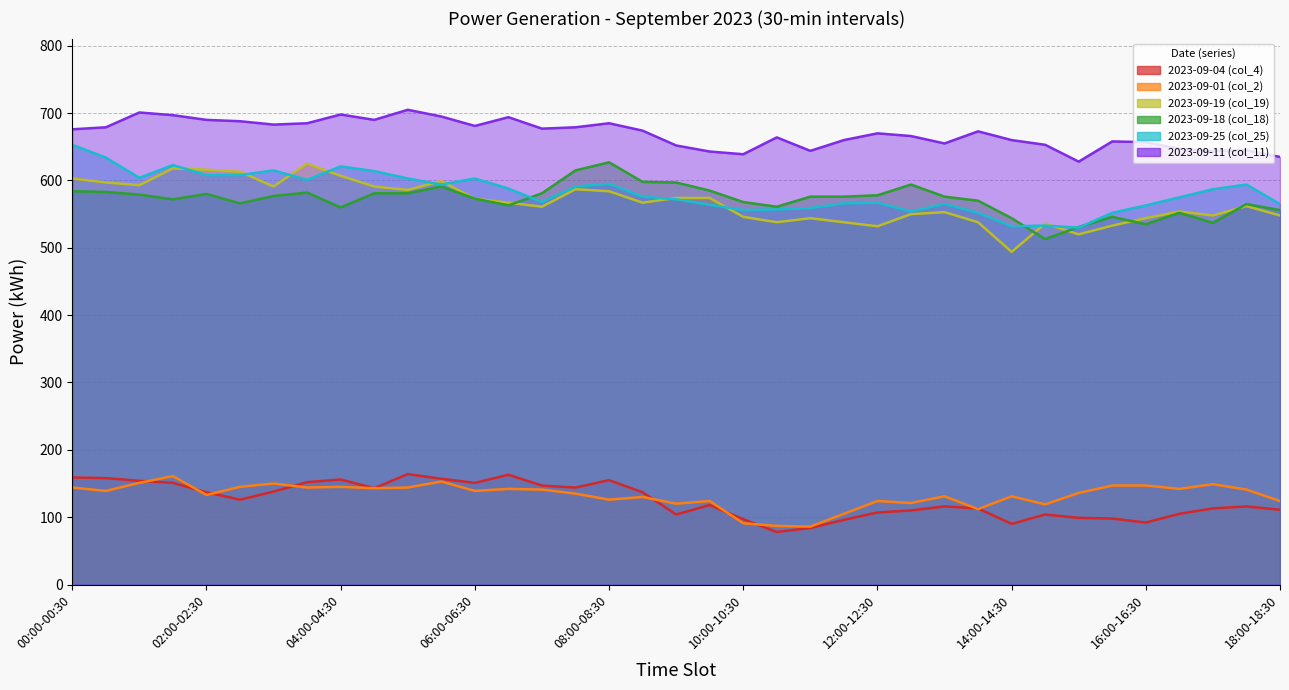

What are all the series names shown in the legend?

2023-09-01 (col_2), 2023-09-19 (col_19), 2023-09-11 (col_11), 2023-09-18 (col_18), 2023-09-25 (col_25), 2023-09-04 (col_4)